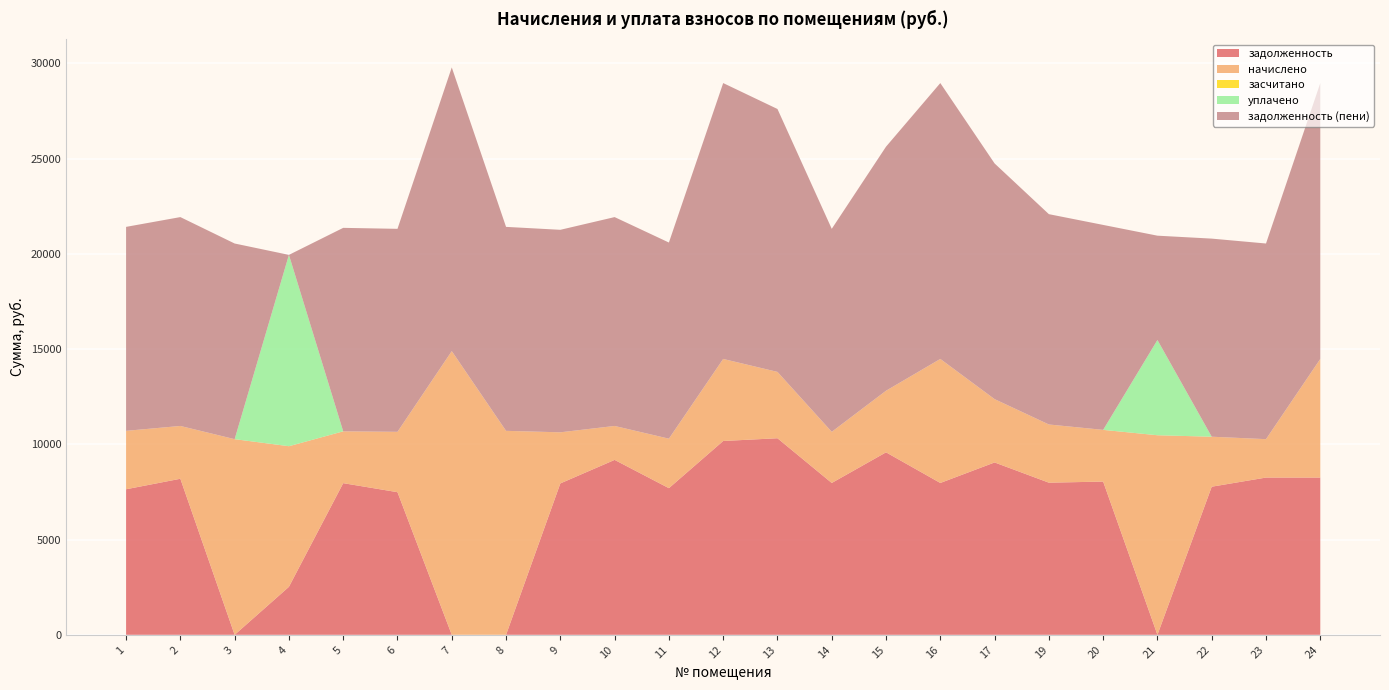

Reading left to right, list all the values displayed in this chart.

задолженность: 7641.6	8192.6	0.0	2520.0	7962.2	7488.0	0.0	0.0	7948.8	9183.4	7699.2	10176.0	10320.0	7971.8	9580.8	7971.8	9049.3	7987.2	8044.8	0.0	7776.0	8256.0	8256.0
начислено: 3067.0	2772.7	10272.0	7382.1	2720.6	3169.2	14894.4	10708.6	2682.7	1782.0	2598.5	4307.5	3483.0	2685.4	3233.5	6511.7	3324.2	3055.2	2715.1	10477.4	2624.4	2016.0	6227.5
засчитано: 0.0	0.0	0.0	0.0	0.0	0.0	0.0	0.0	0.0	0.0	0.0	0.0	0.0	0.0	0.0	0.0	0.0	0.0	0.0	0.0	0.0	0.0	0.0
уплачено: 0.0	0.0	0.0	10044.7	0.0	0.0	0.0	0.0	0.0	0.0	0.0	0.0	0.0	0.0	0.0	0.0	0.0	0.0	0.0	5000.0	0.0	0.0	0.0
задолженность (пени): 10708.6	10965.4	10272.0	0.0	10682.9	10657.2	14894.4	10708.6	10631.5	10965.4	10297.7	14483.5	13803.0	10657.2	12814.3	14483.5	12373.6	11042.4	10759.9	5477.4	10400.4	10272.0	14483.5